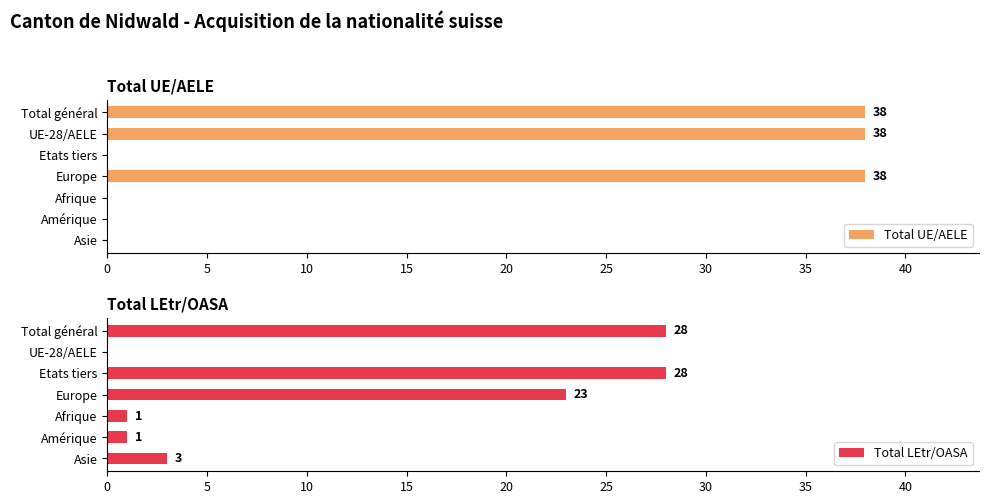

What is the sum of all Total LEtr/OASA values?

84